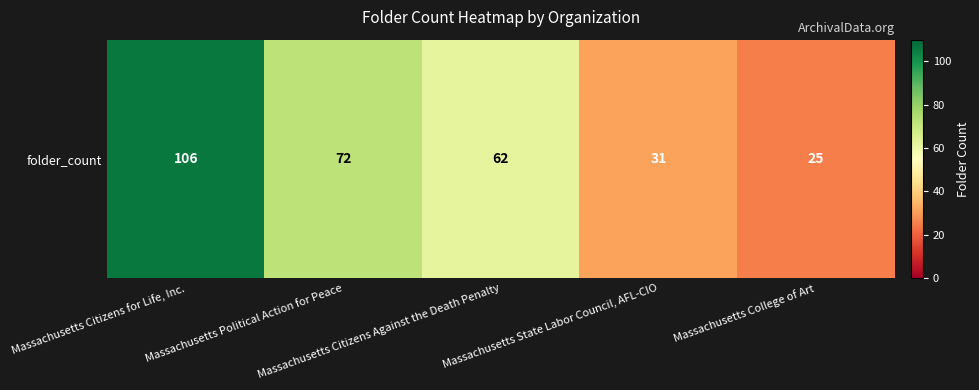

What is the difference between the maximum and minimum values?

81